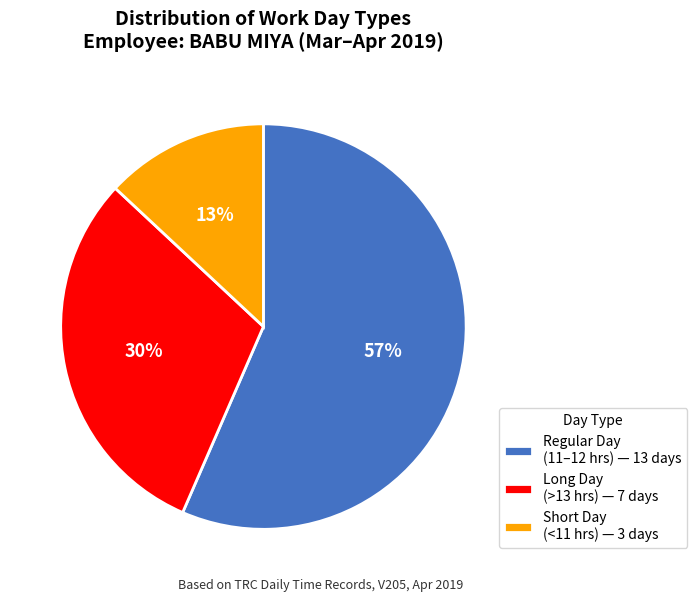

The Regular Day (11–12 hrs) — 13 days slice represents 69% of the pie. True or false?

False